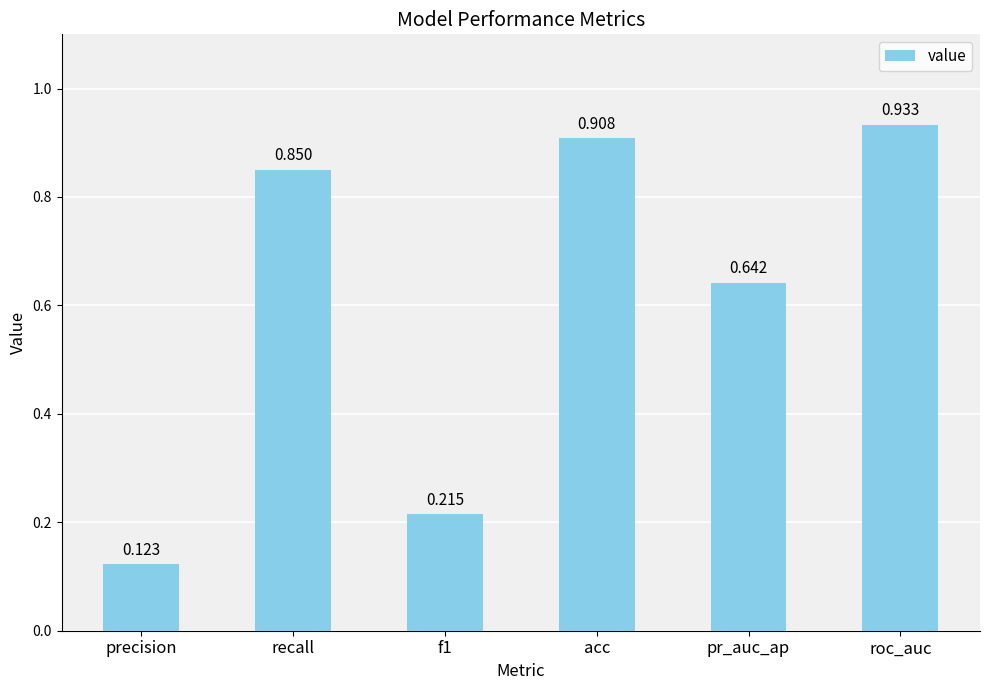

Between roc_auc and precision, which is larger?

roc_auc